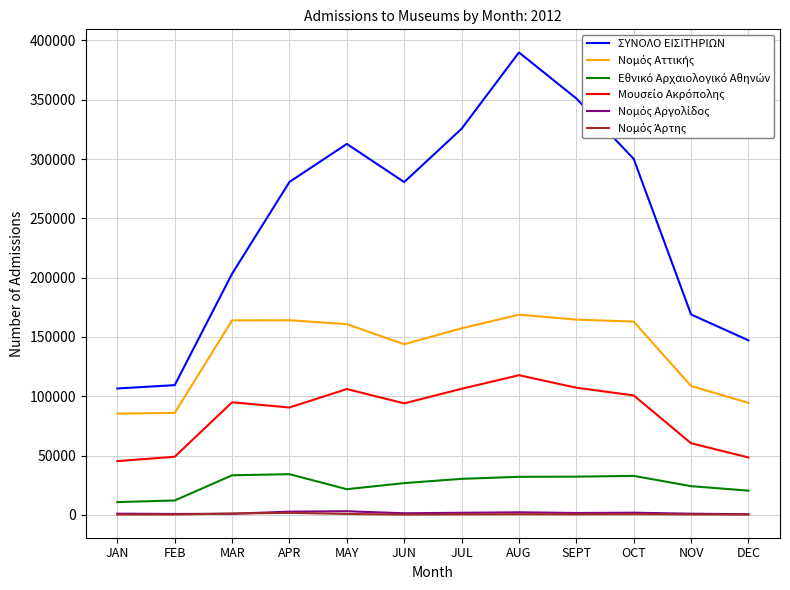

Which label corresponds to the largest value in the chart?

AUG